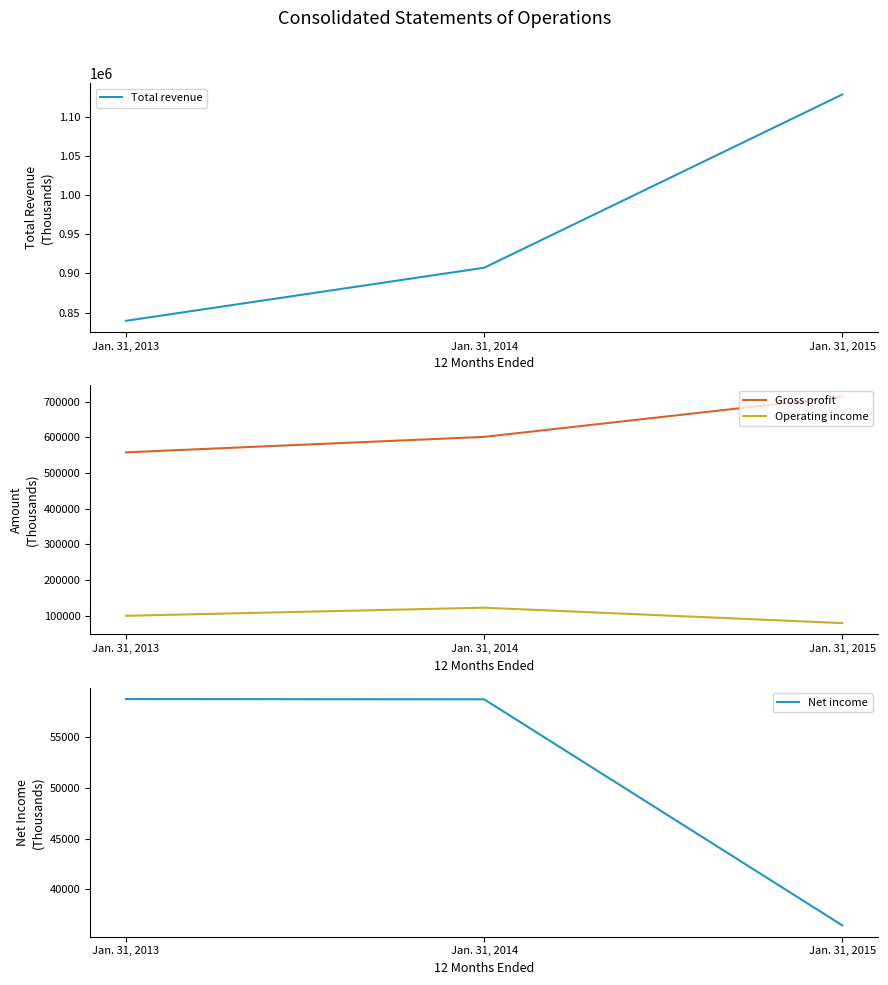

Reading left to right, transcribe all the data shown in this chart.

Total revenue: Jan. 31, 2013=839542	Jan. 31, 2014=907292	Jan. 31, 2015=1128436
Gross profit: Jan. 31, 2013=557538	Jan. 31, 2014=600872	Jan. 31, 2015=713288
Operating income: Jan. 31, 2013=99553	Jan. 31, 2014=122286	Jan. 31, 2015=79111
Net income: Jan. 31, 2013=58804	Jan. 31, 2014=58776	Jan. 31, 2015=36402